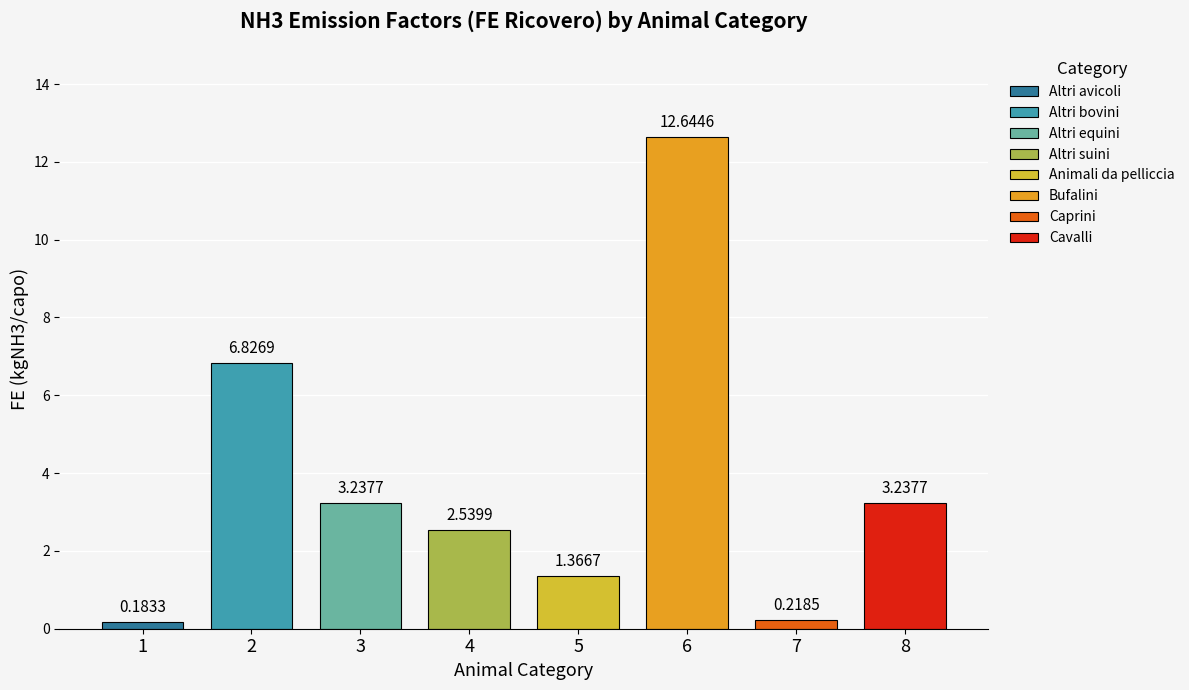

Between 3 and 7, which is larger?

3